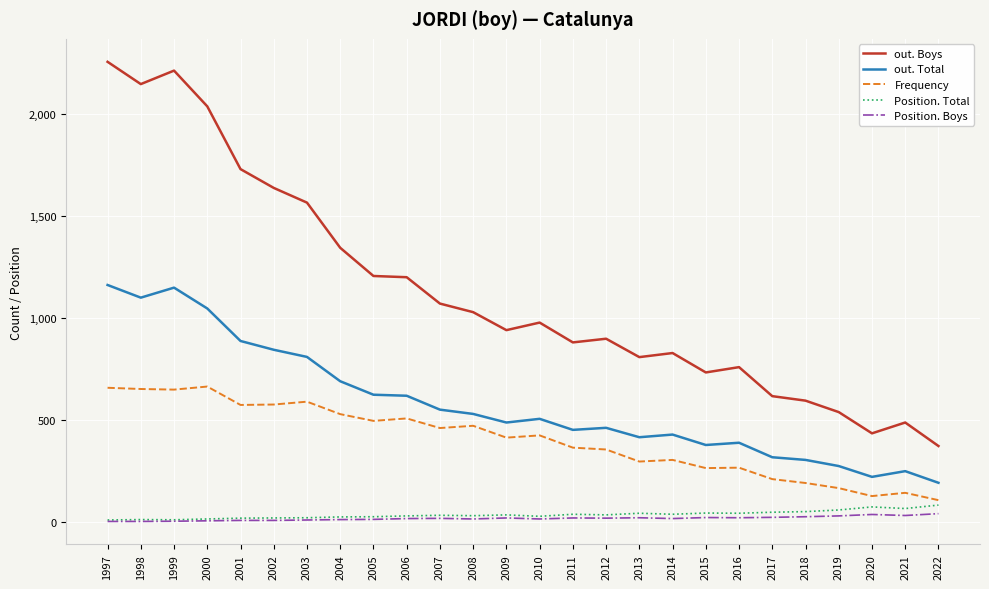

Which series changed the most between 1998 and 2001?

out. Boys